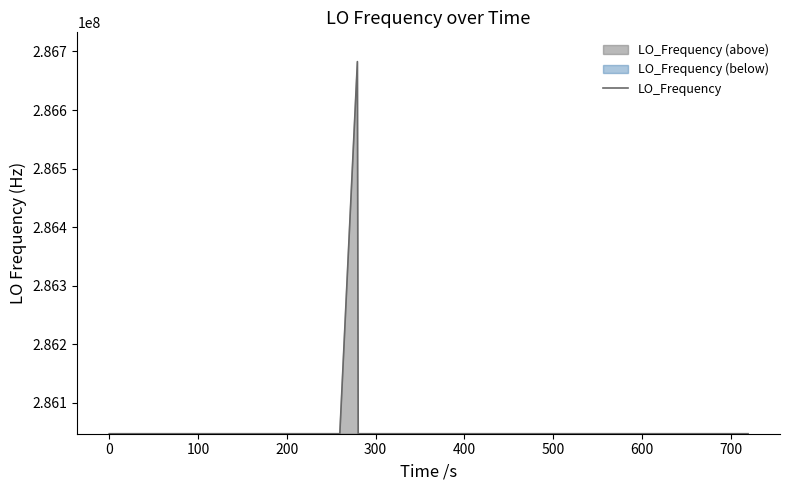

What is the value of the 38th point from the left?

286047002.6